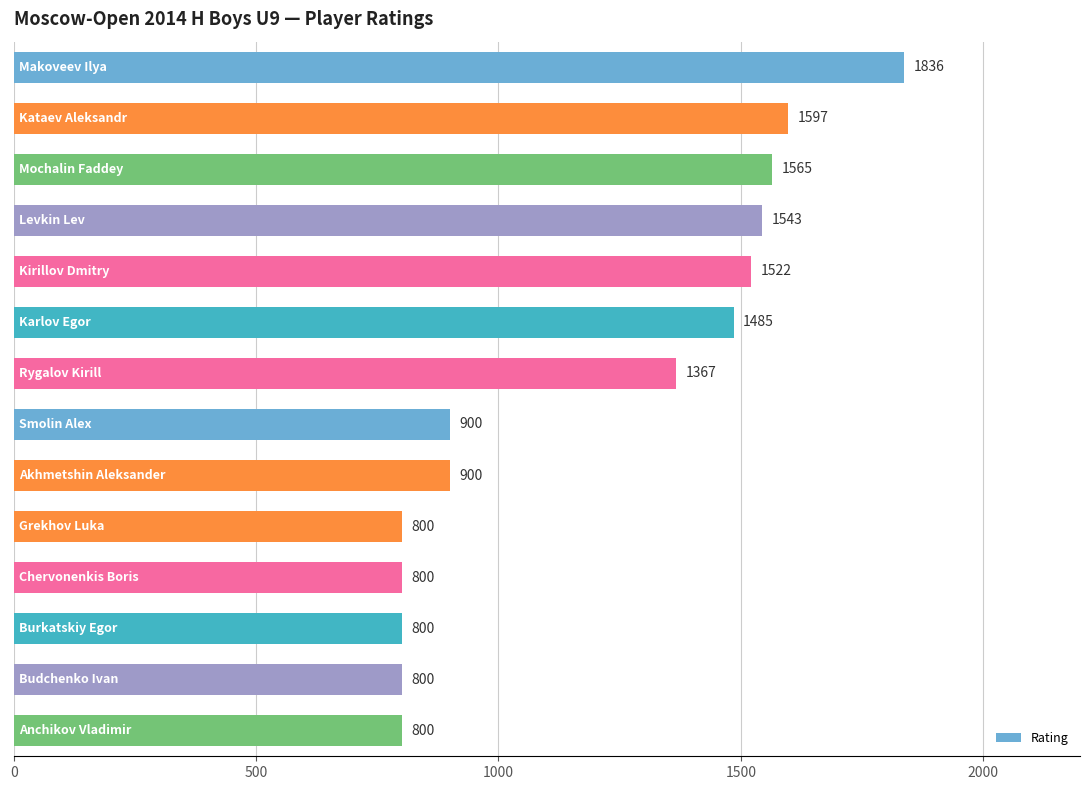

What is the value of the 14th bar from the top?

800